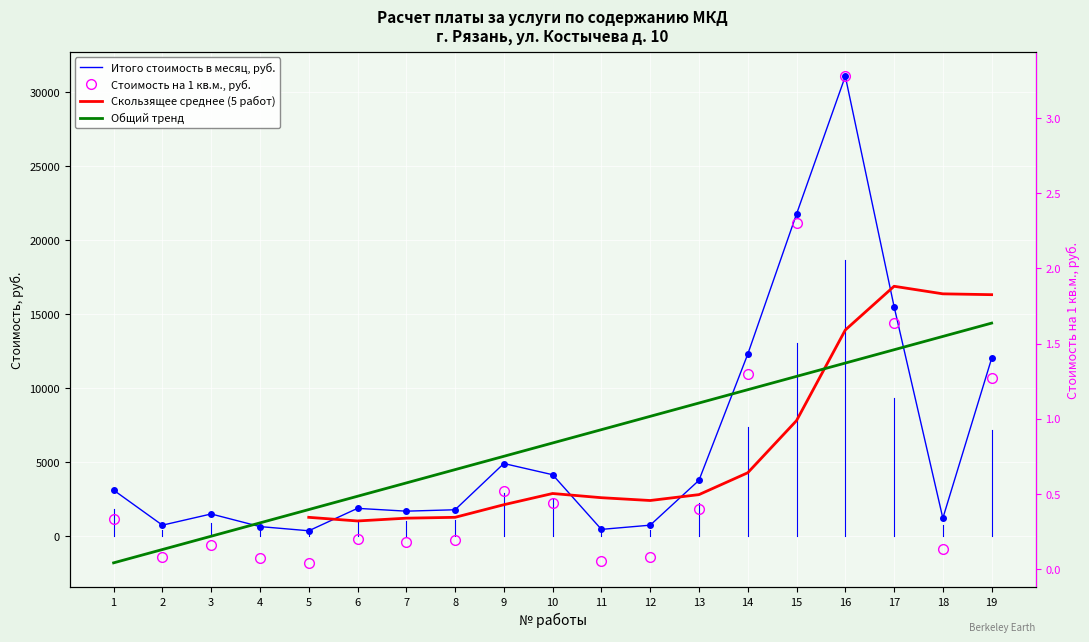

True or false: Итого стоимость в год, руб. has a value of 236.3 at 2.

False